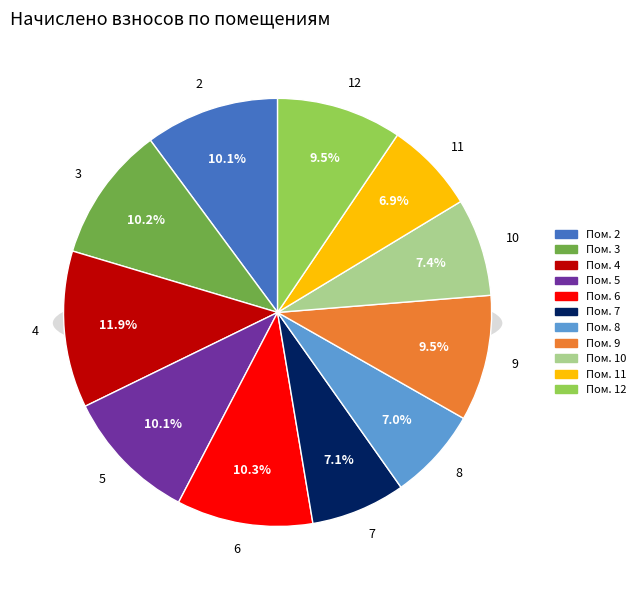

The 8 slice represents 15% of the pie. True or false?

False